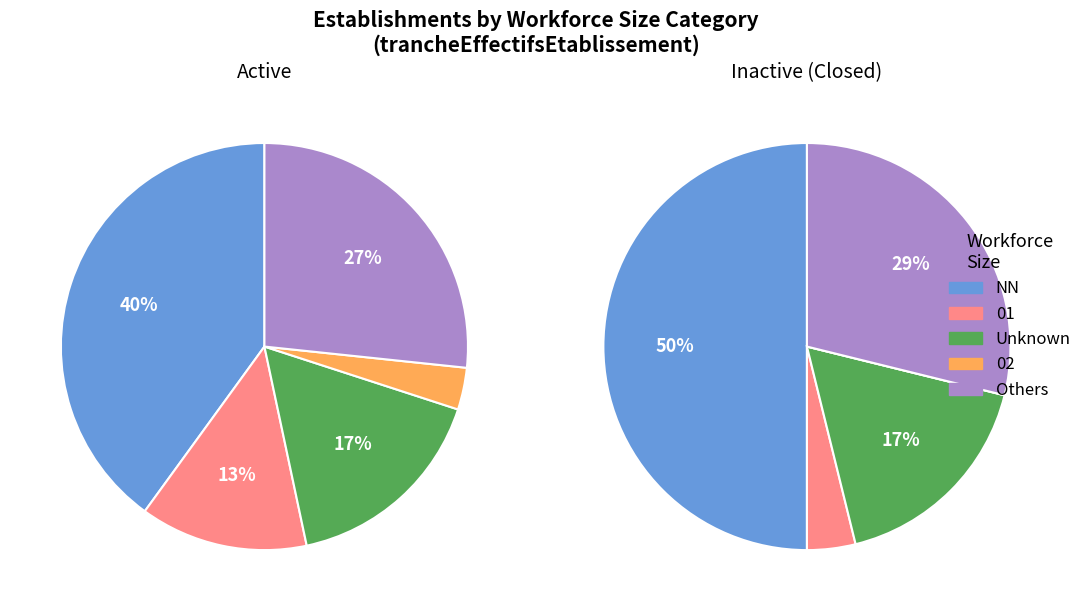

Which slice is the smallest?

02